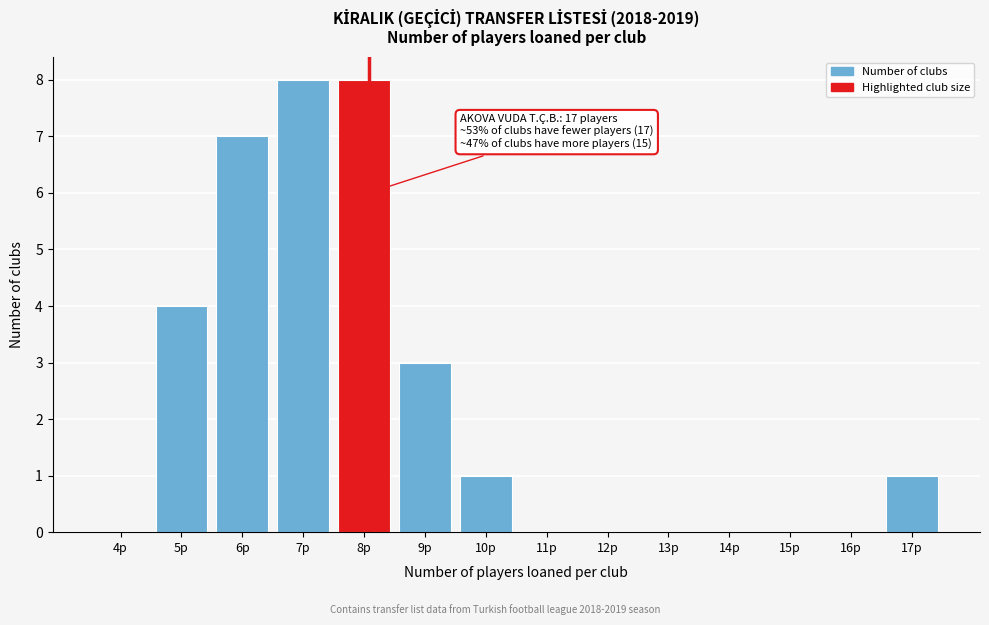

Reading left to right, list all the values displayed in this chart.

4p=0	5p=4	6p=7	7p=8	8p=8	9p=3	10p=1	11p=0	12p=0	13p=0	14p=0	15p=0	16p=0	17p=1